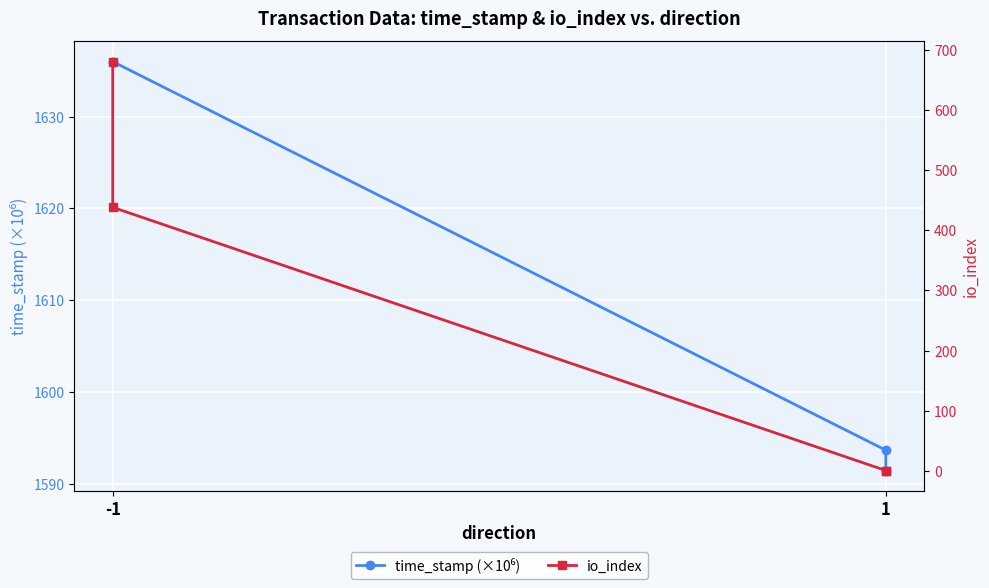

What are all the series names shown in the legend?

time_stamp (×10⁶), io_index